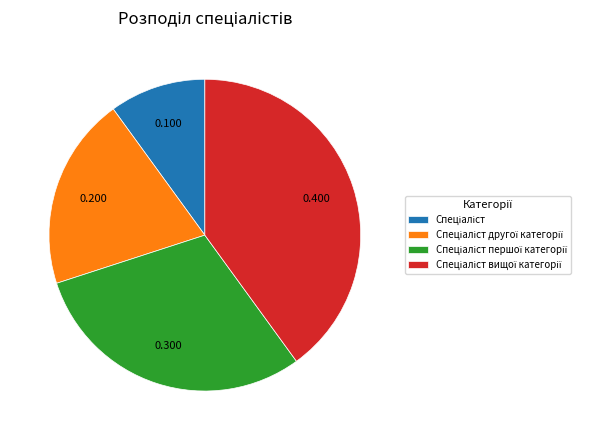

Is there any slice that represents more than half of the pie?

No